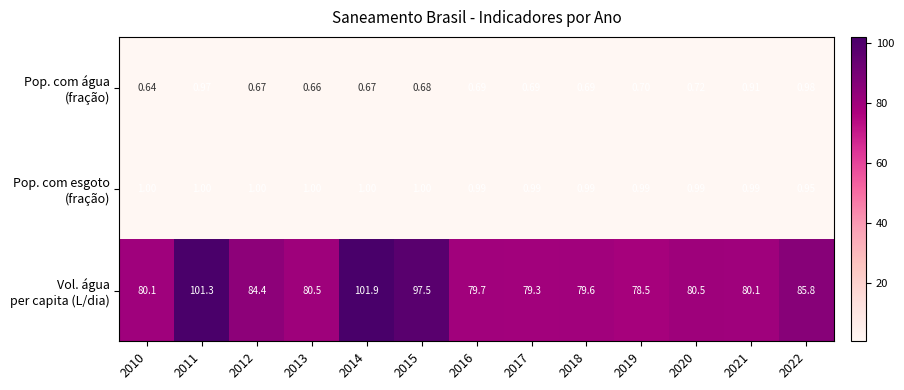

How many data points does each series have?

13